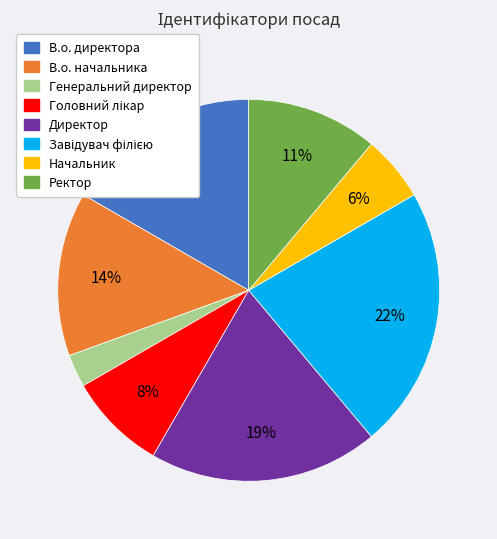

Is there any slice that represents more than half of the pie?

No